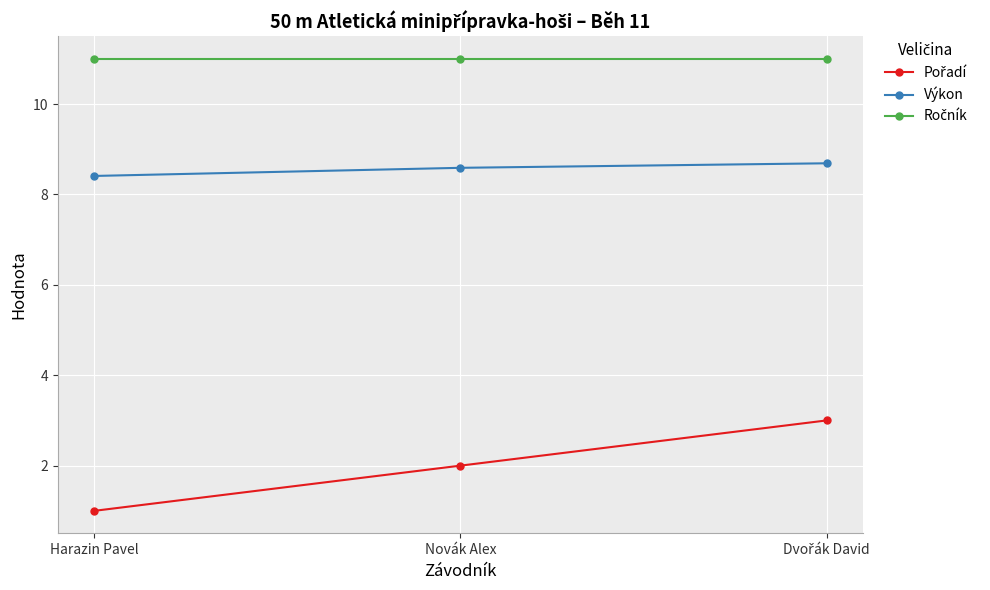

What position from the left is Novák Alex?

2